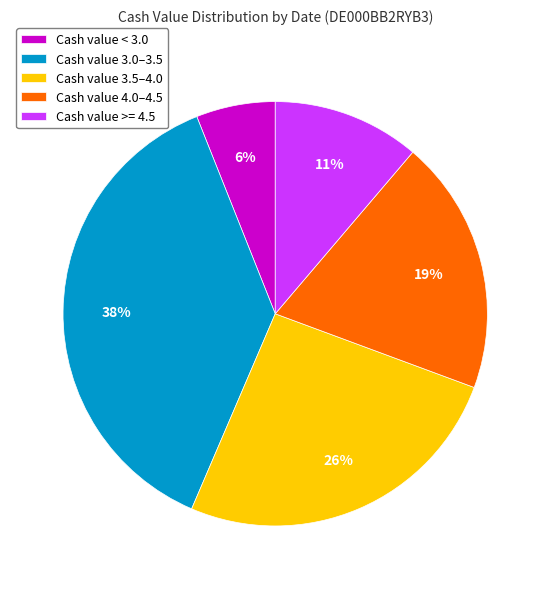

How many segments does this pie chart have?

5